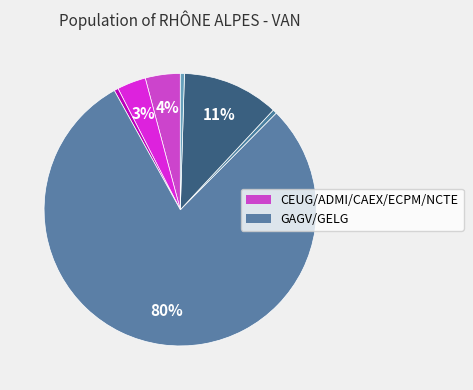

To the nearest percent, what is the average slice percentage?

14%